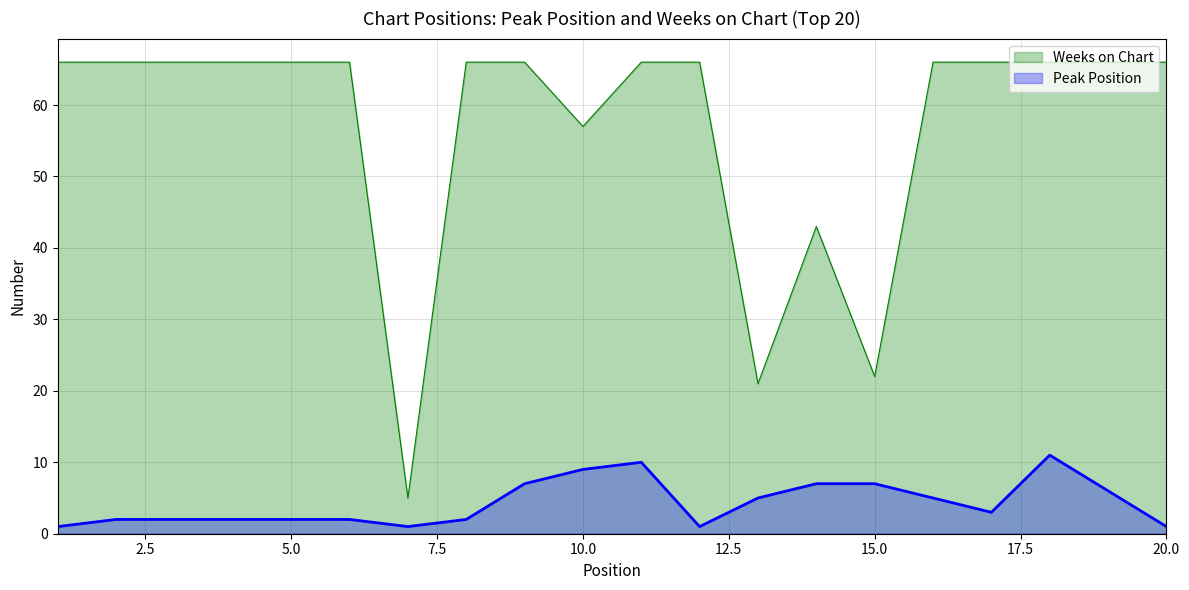

Rank the categories by Weeks on Chart value from lowest to highest.

7, 13, 15, 14, 10, 1, 2, 3, 4, 5, 6, 8, 9, 11, 12, 16, 17, 18, 19, 20